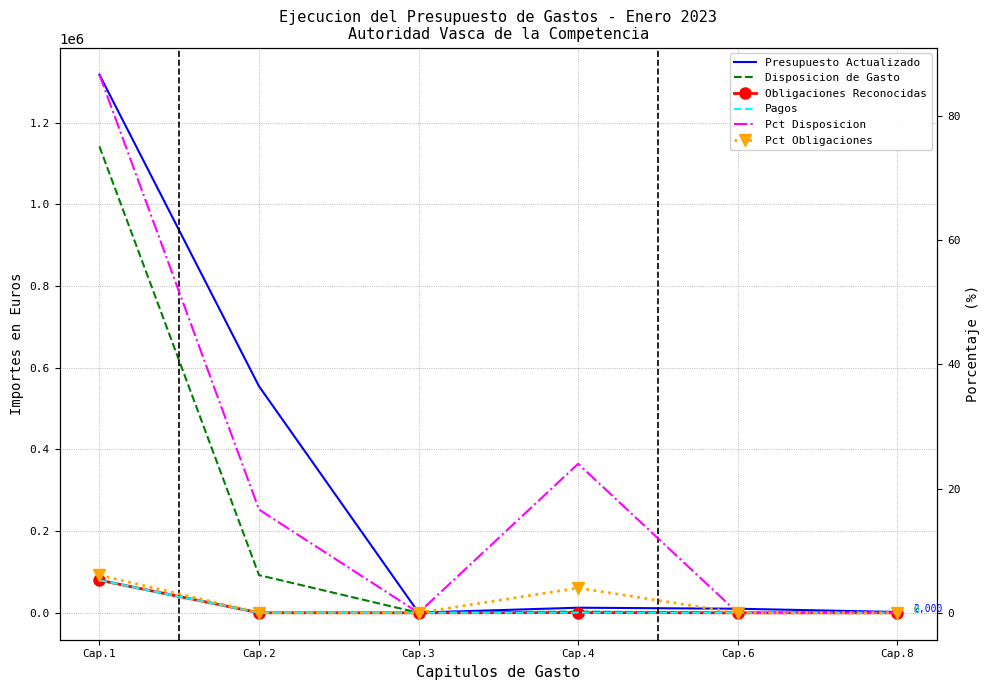

True or false: Presupuesto Actualizado and Pagos intersect in this chart.

False